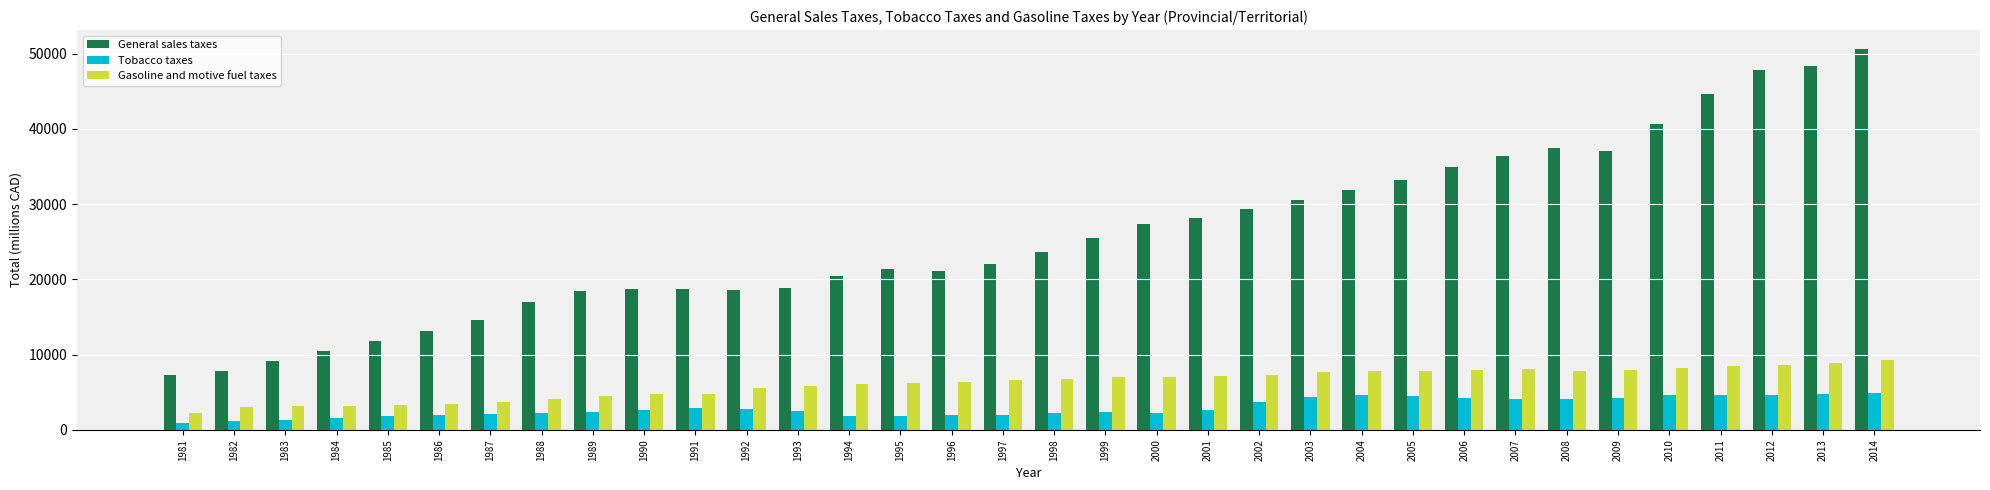

Is it true that General sales taxes equals 11816 at 1985?

True